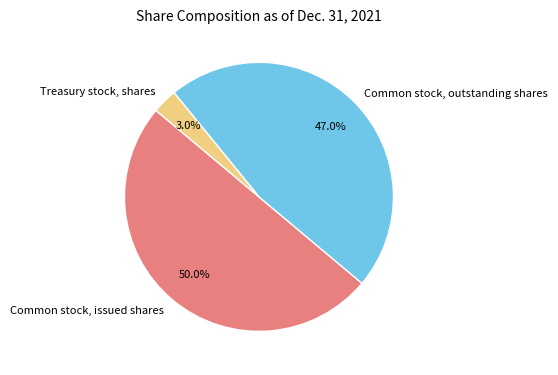

What percentage is NOT represented by Treasury stock, shares?

97.0%